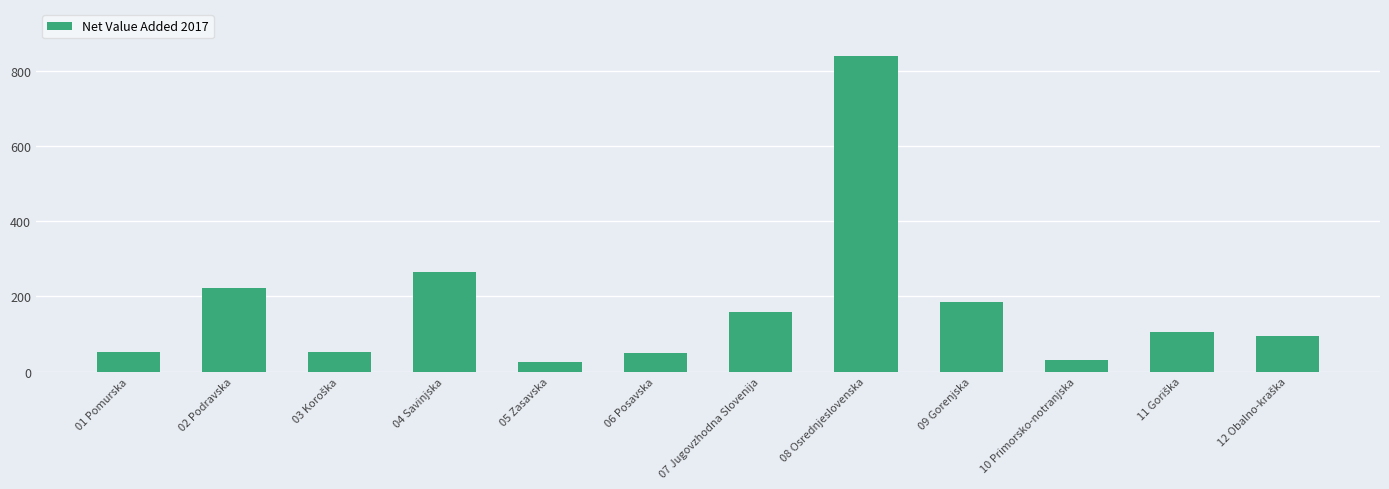

How many bars are there in total?

12